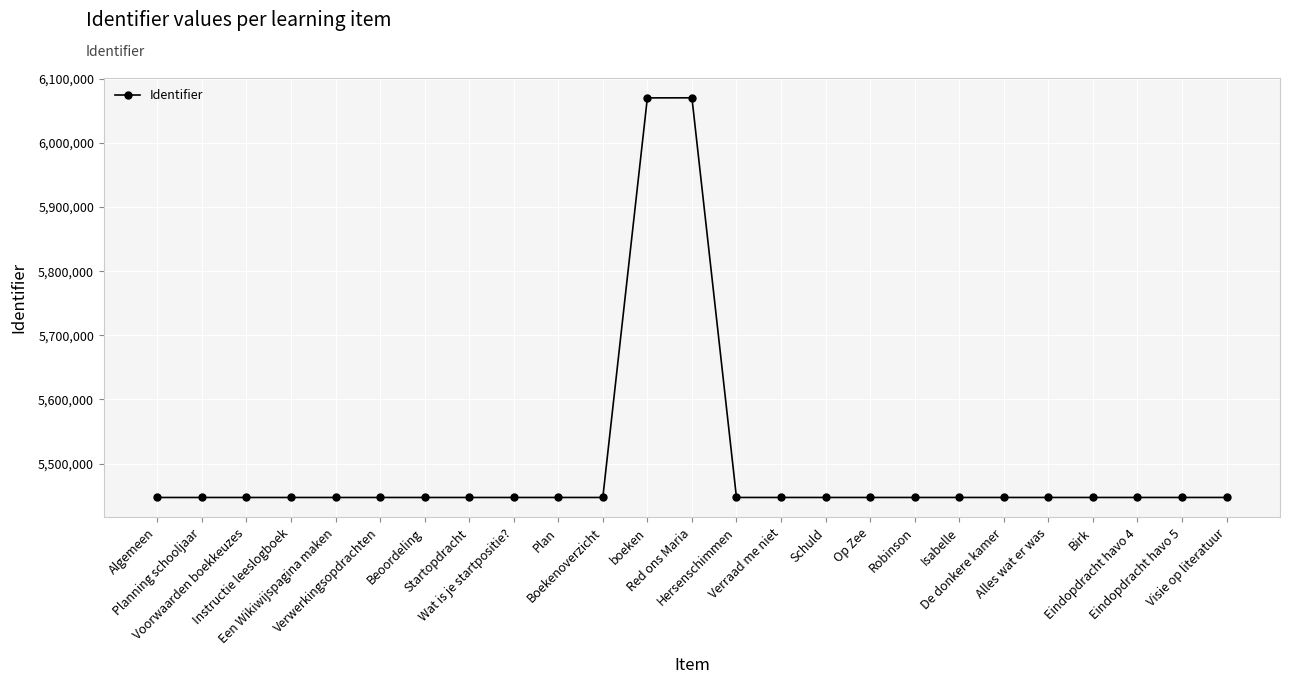

What is the difference between the maximum and minimum values?

623175